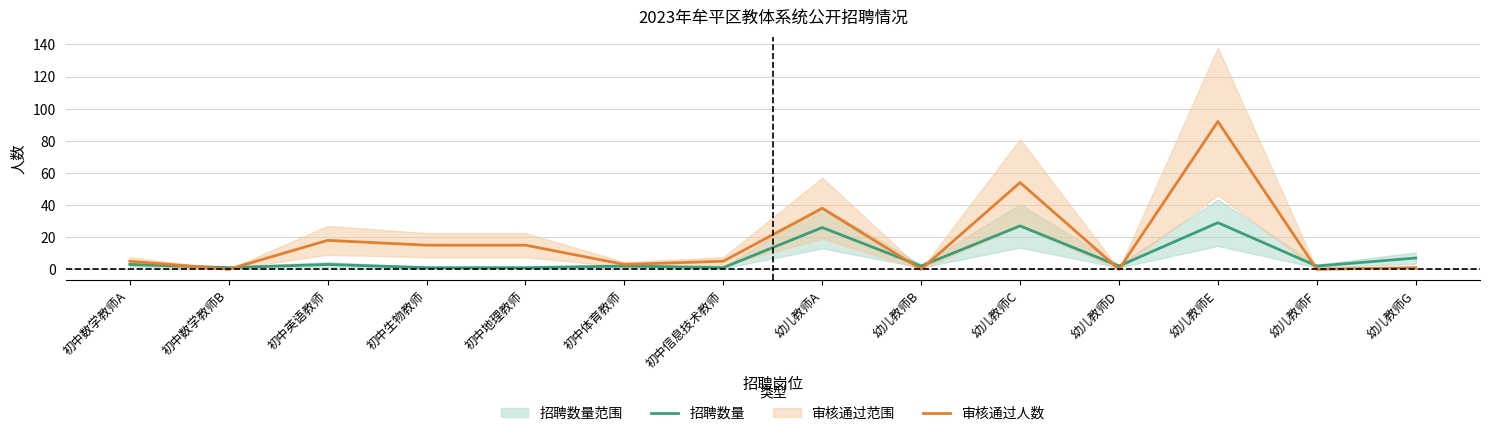

True or false: 招聘数量 has a value of 3 at 幼儿教师D.

False